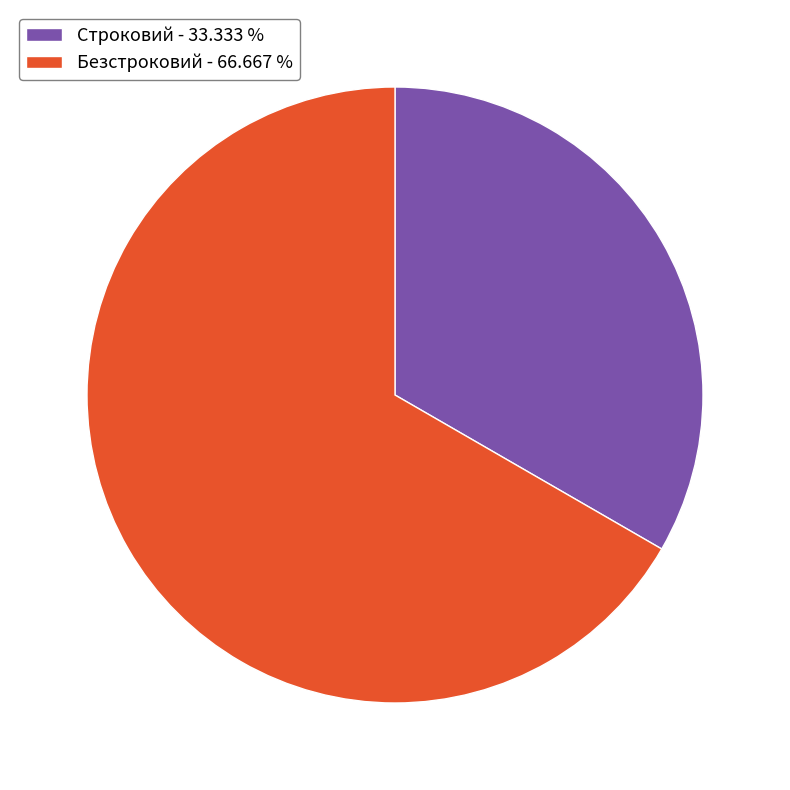

The Строковий slice represents 33% of the pie. True or false?

True